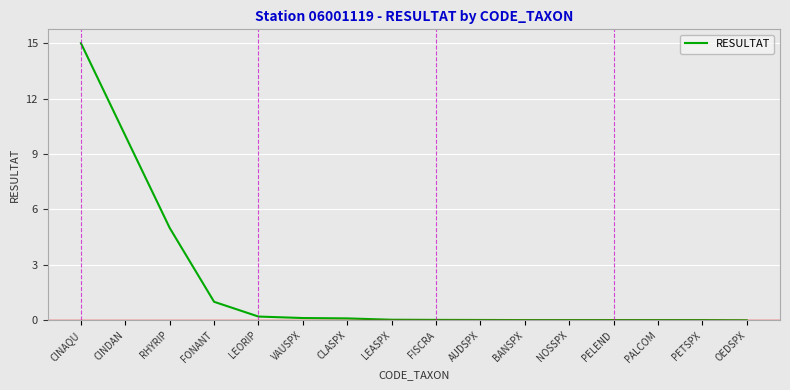

Which label corresponds to the largest value in the chart?

CINAQU